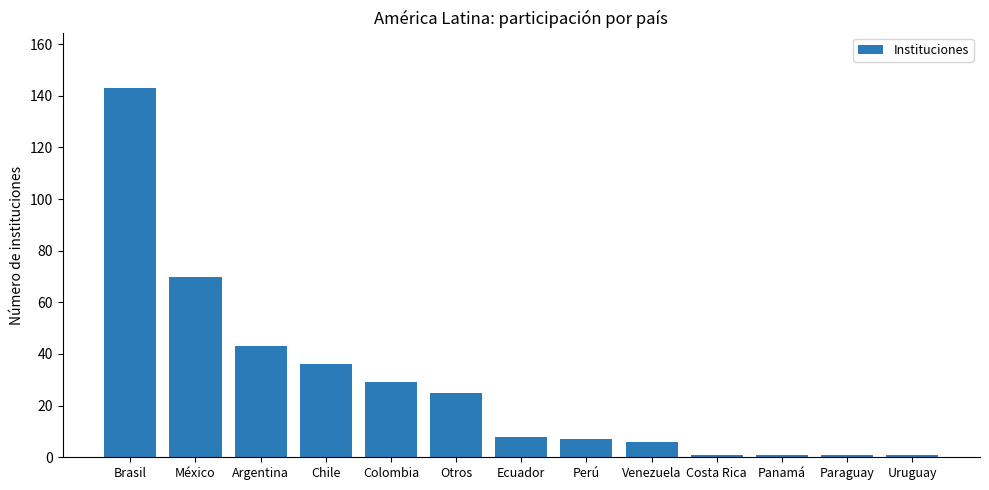

What is the sum of all values?

371